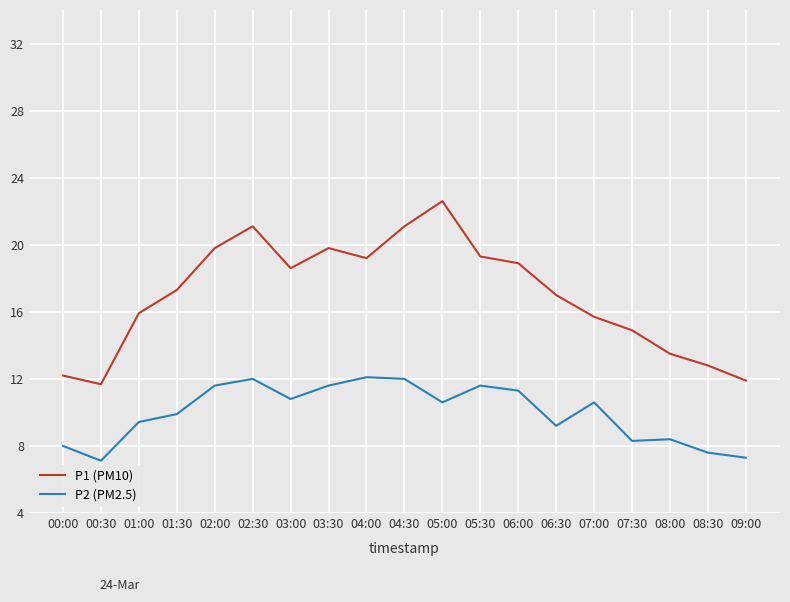

Which category has the highest value in the P1 (PM10) series?

05:00